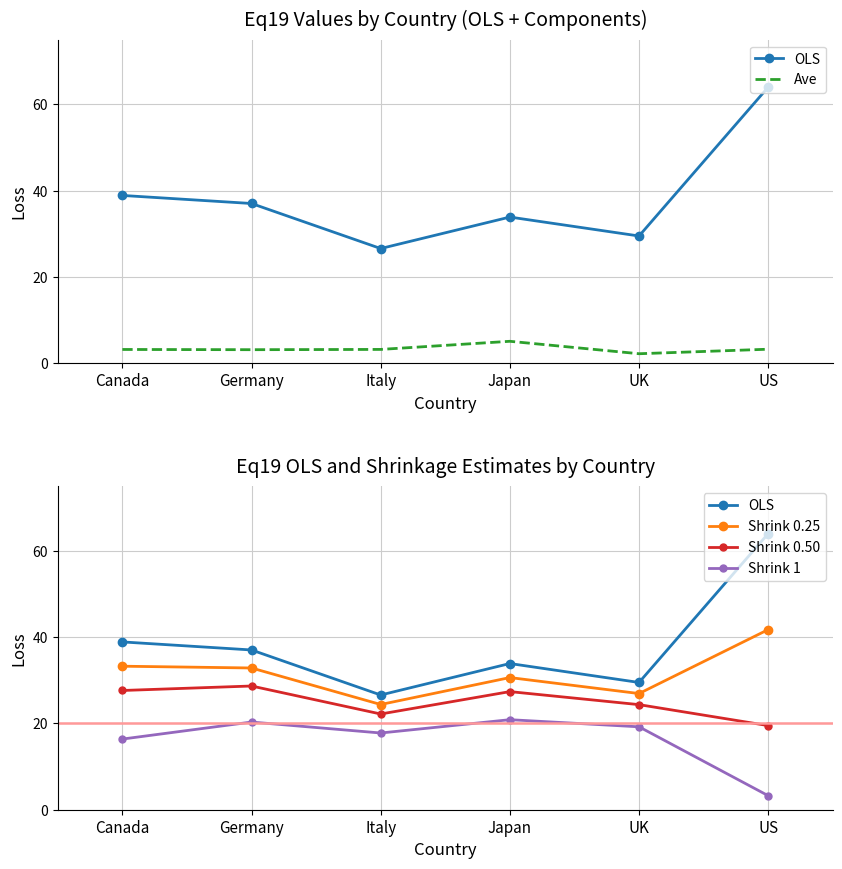

What is the value of the Shrink 1 point at the 4th from the left?

20.9